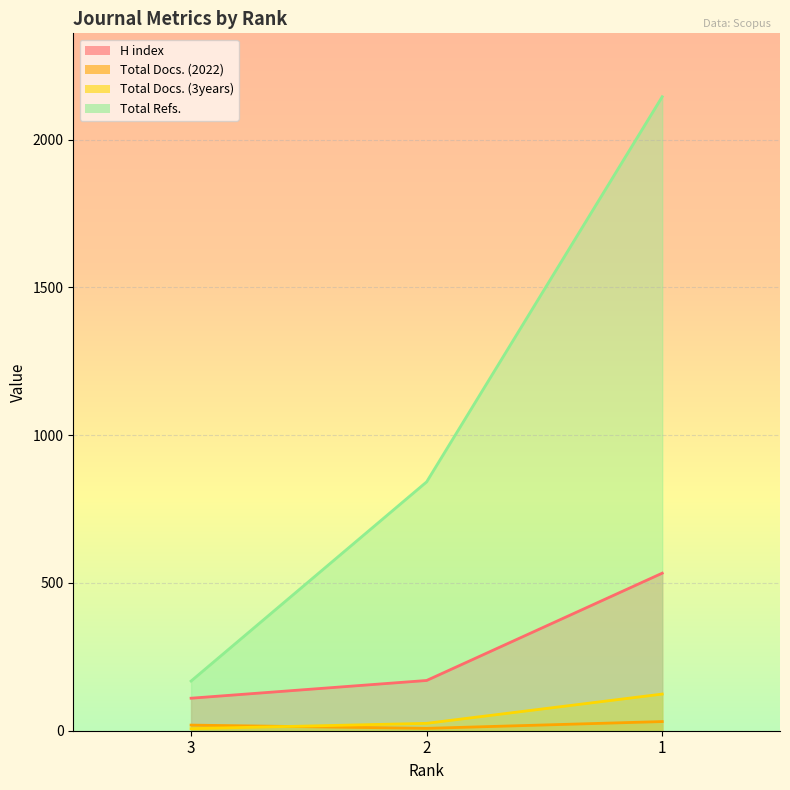

Count the Total Refs. values in the range 168 to 2145.

3